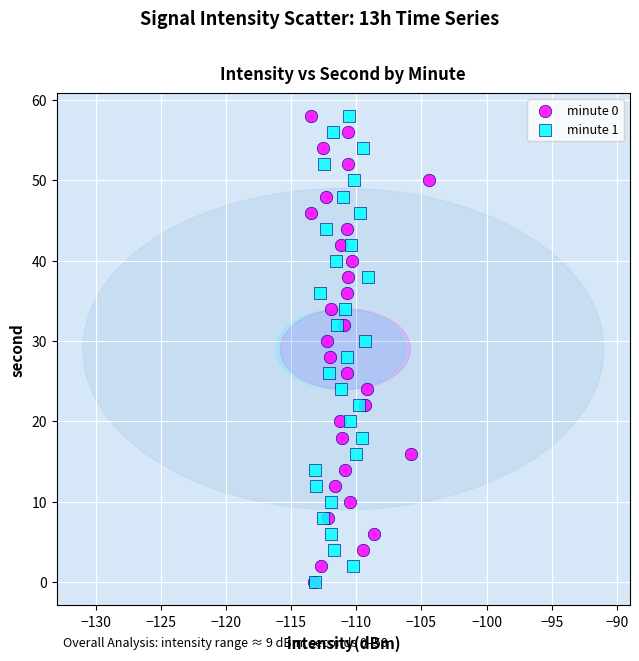

What are all the series names shown in the legend?

minute 0, minute 1